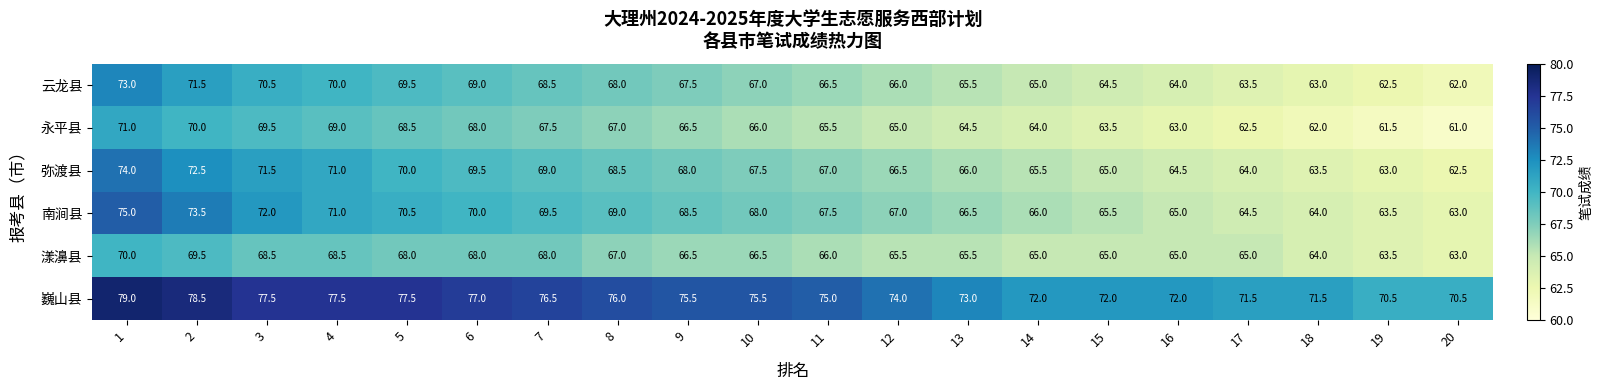

The 南涧县 series shows 131.9 at 1. True or false?

False